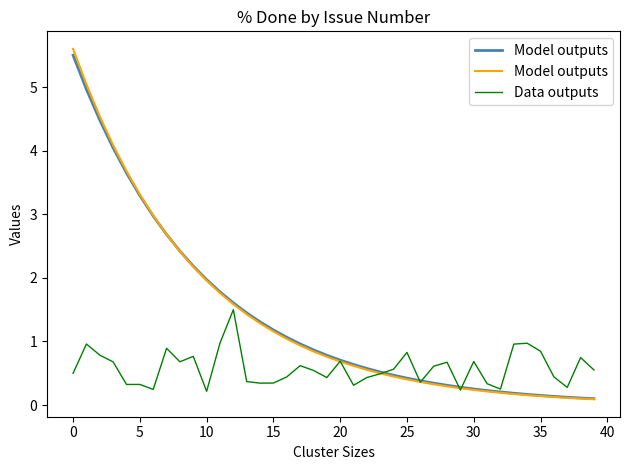

What is the maximum value for Data outputs?

1.5